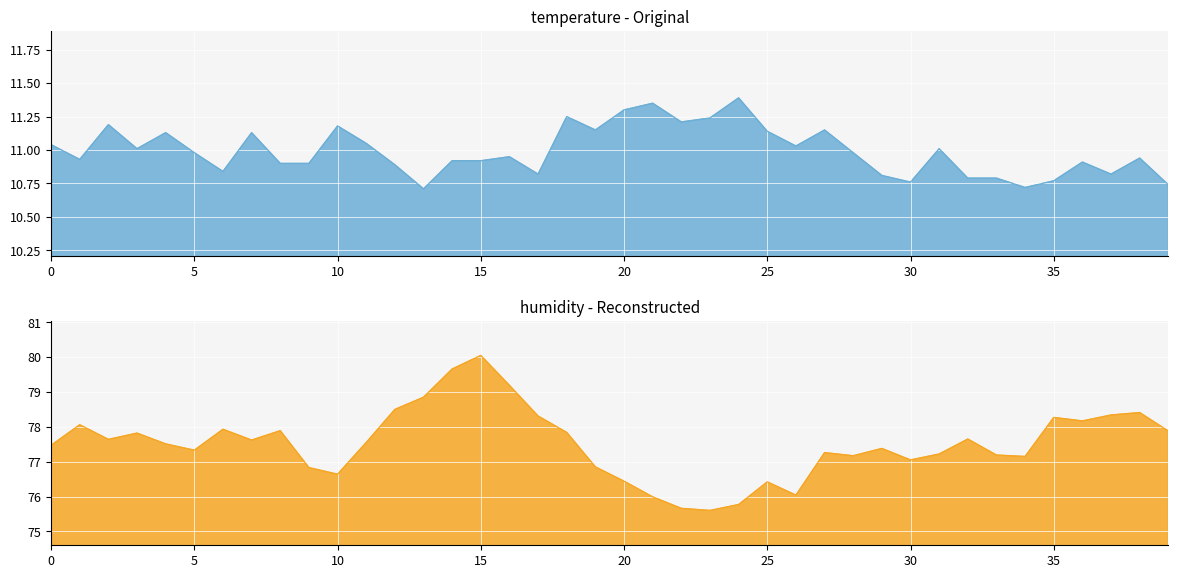

How many interior local peaks does the humidity series have?

11